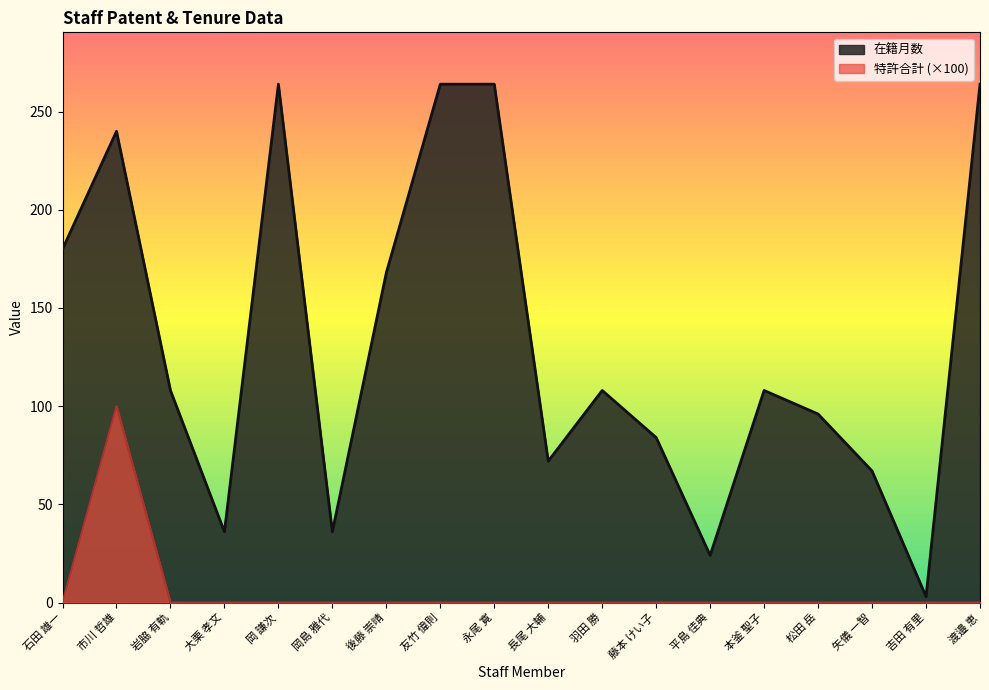

What position from the left is 平島 佳典?

13